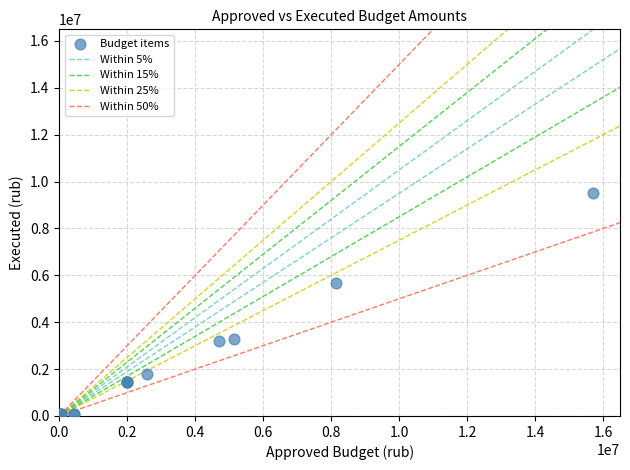

What Y value in the scatter plot is closest to 4801052?

5659991.1